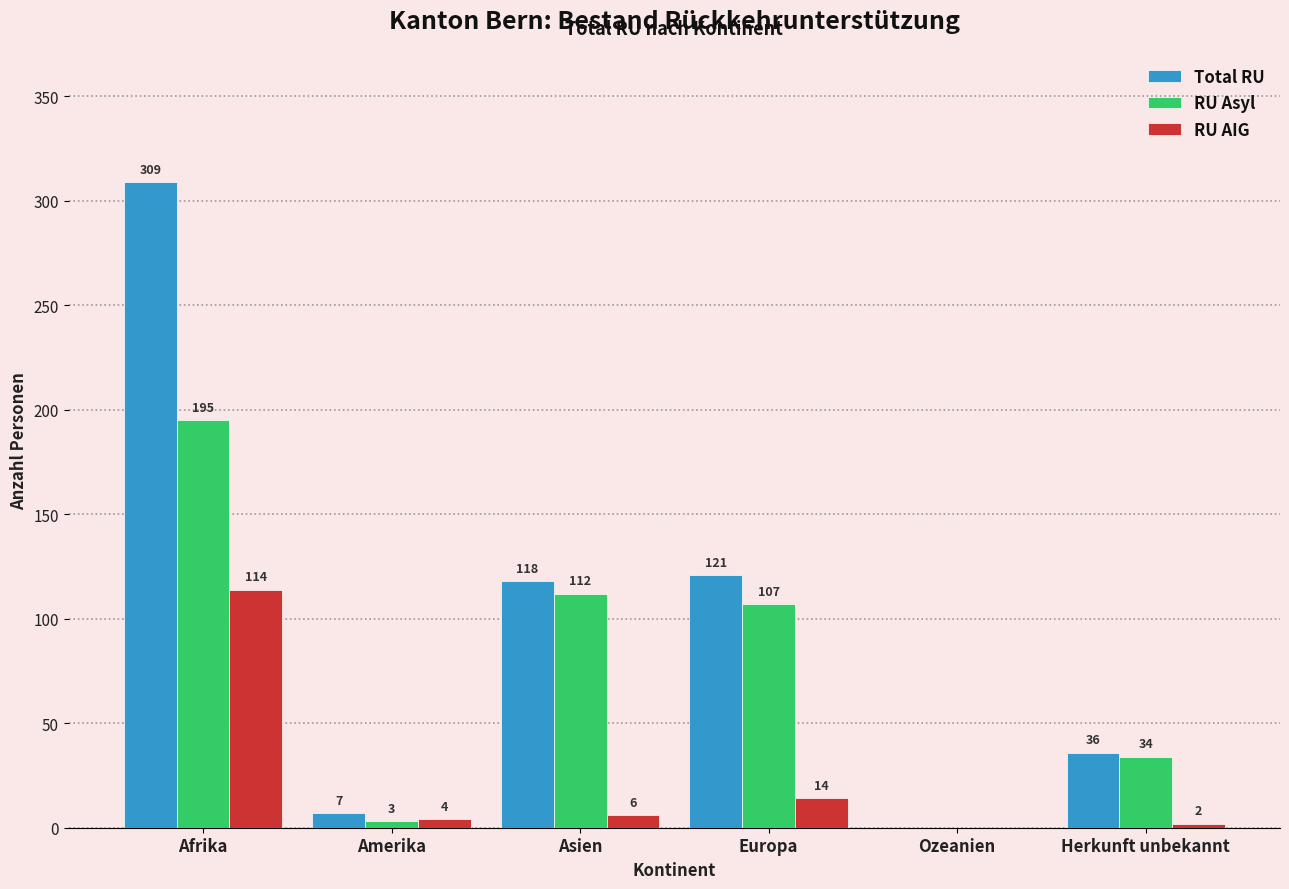

Reading right to left, list all the values displayed in this chart.

Total RU: Herkunft unbekannt=36	Ozeanien=0	Europa=121	Asien=118	Amerika=7	Afrika=309
RU Asyl: Herkunft unbekannt=34	Ozeanien=0	Europa=107	Asien=112	Amerika=3	Afrika=195
RU AIG: Herkunft unbekannt=2	Ozeanien=0	Europa=14	Asien=6	Amerika=4	Afrika=114